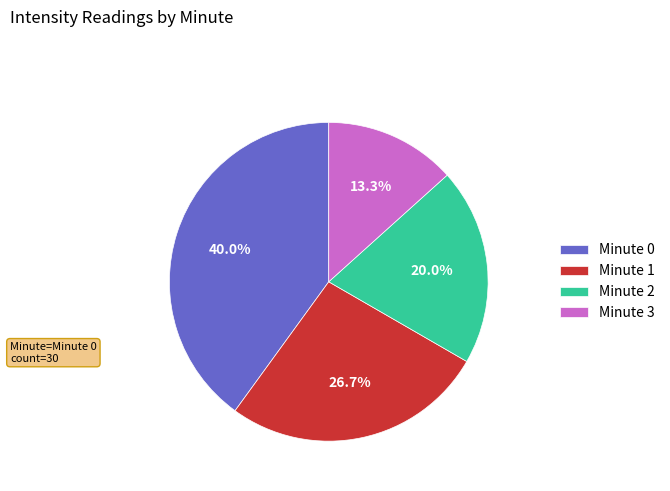

The Minute 1 slice represents 27% of the pie. True or false?

True